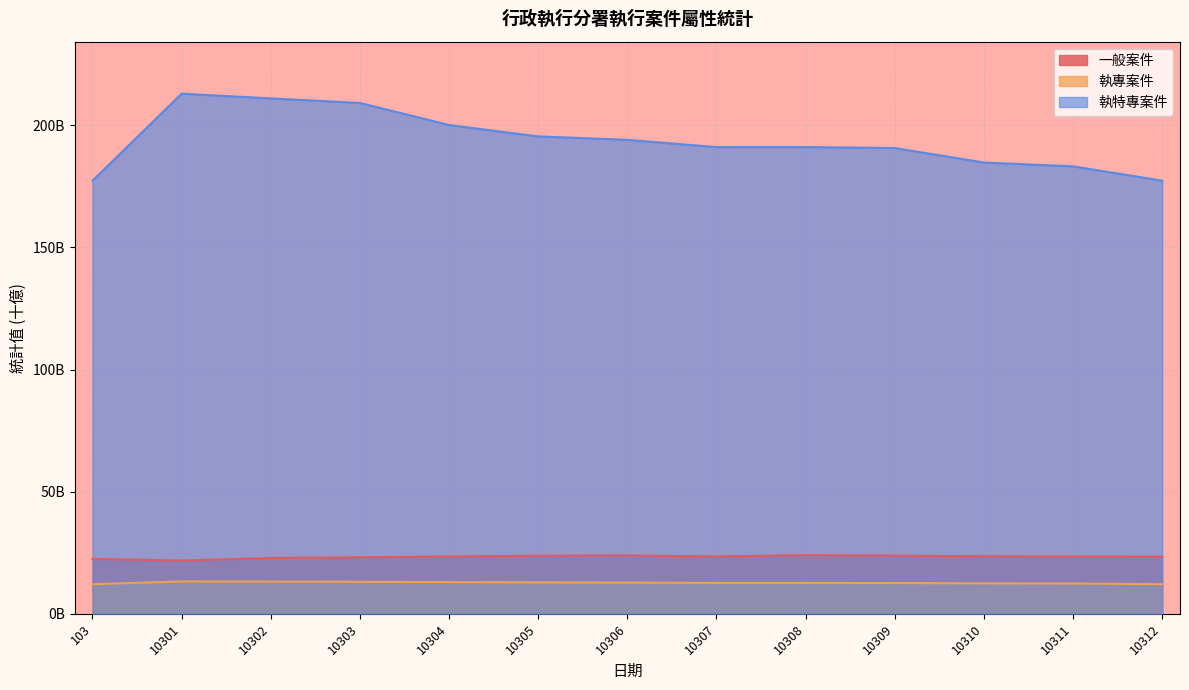

True or false: 執特專案件 and 執專案件 cross at least once.

False